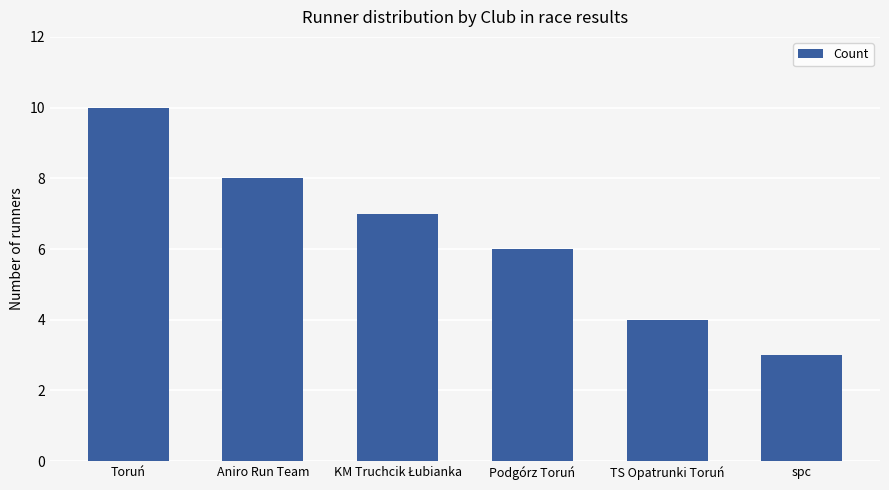

How many data points does each series have?

6